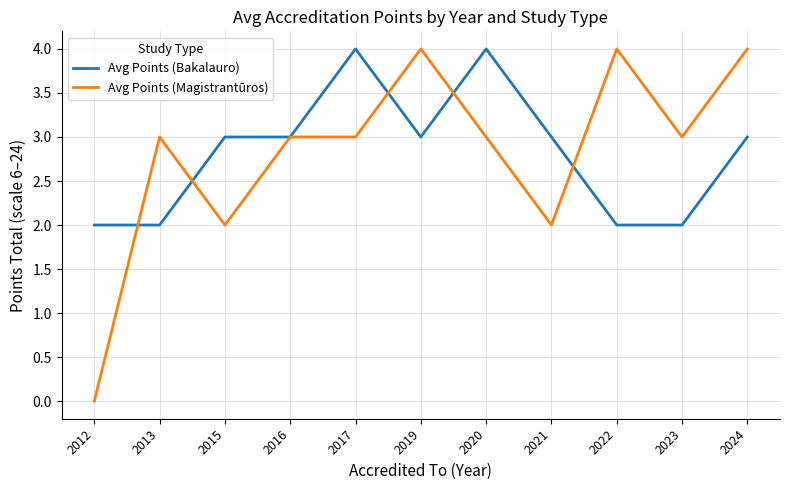

Is it true that Avg Points (Bakalauro) equals 5 at 2016?

False